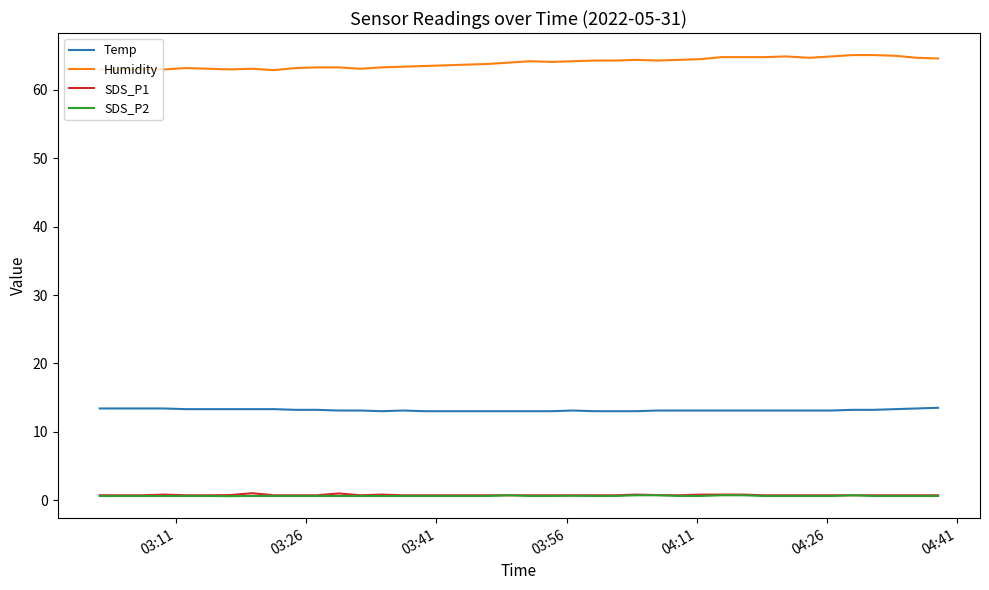

True or false: Temp and SDS_P2 intersect in this chart.

False